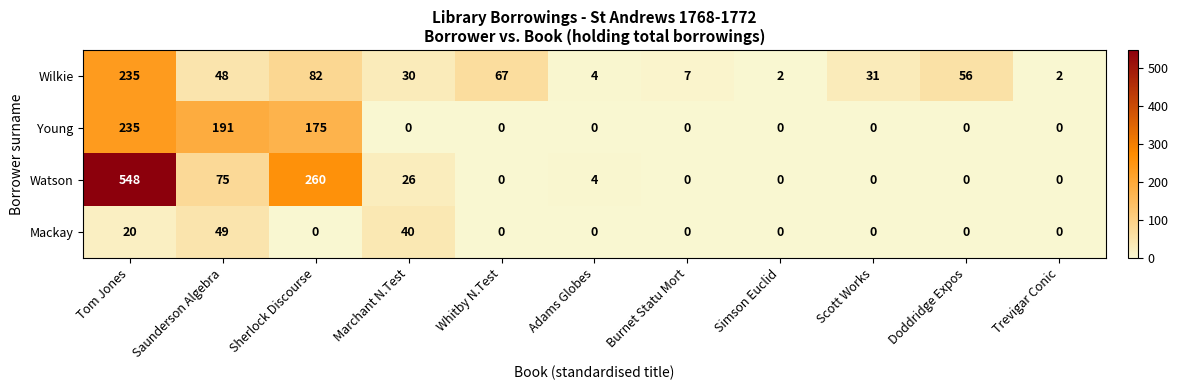

What is the difference between the second highest and minimum values in the Mackay series?

40